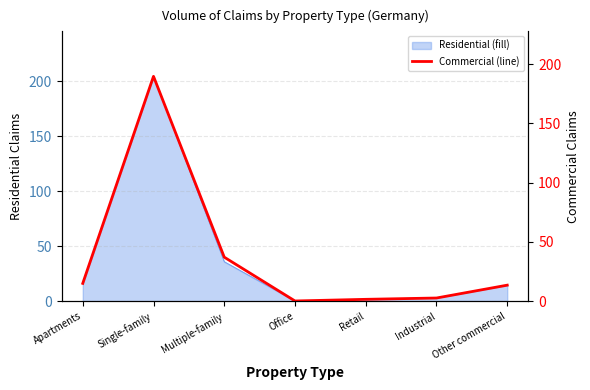

Count the number of categories in the chart.

7